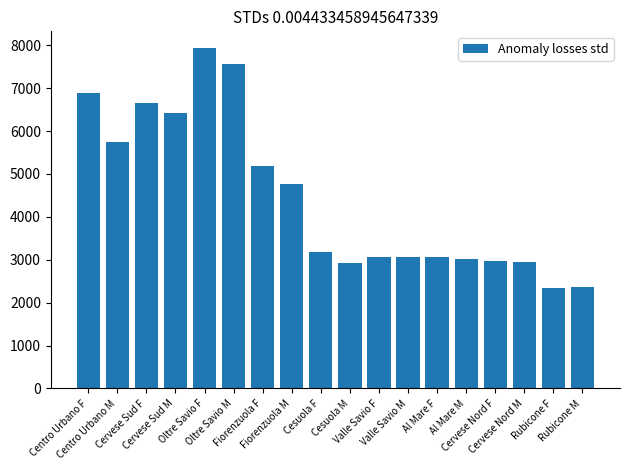

Are the bars grouped side by side (vs. stacked)?

No